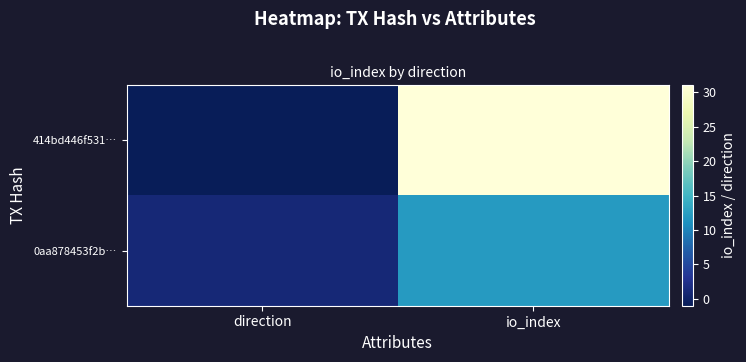

Which series has the widest spread of values?

414bd446f531…